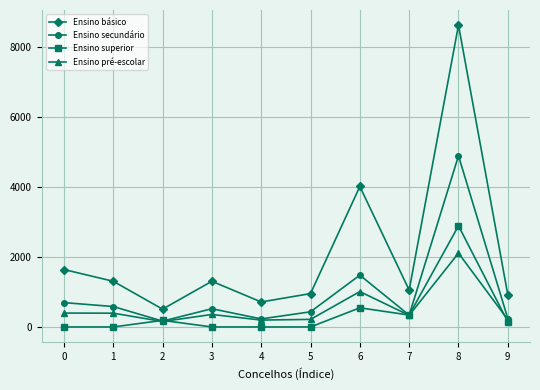

What are all the series names shown in the legend?

Ensino básico, Ensino secundário, Ensino superior, Ensino pré-escolar